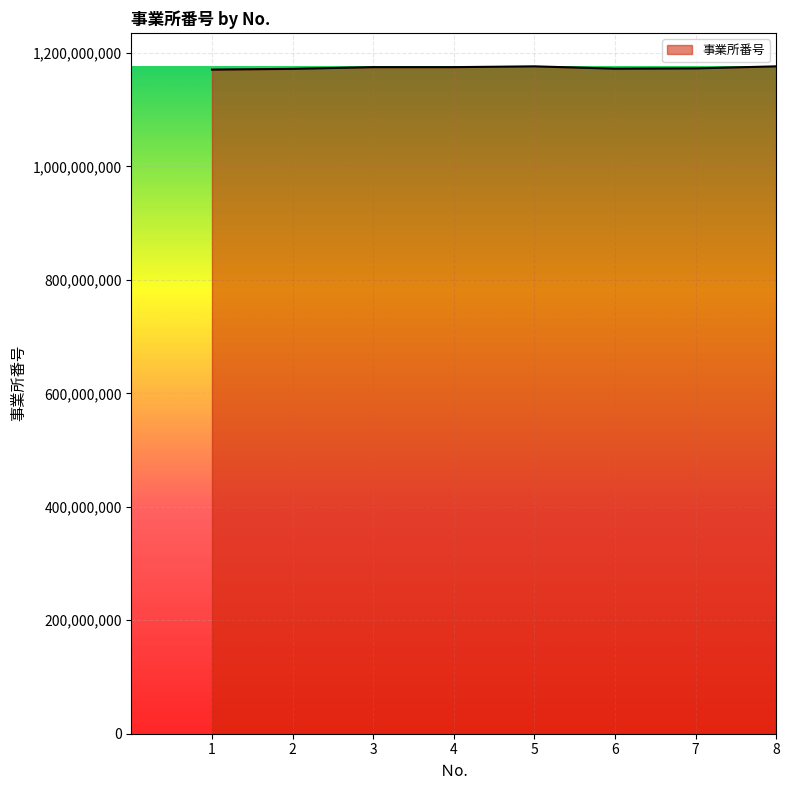

True or false: the data has more than 0 interior local peaks.

True